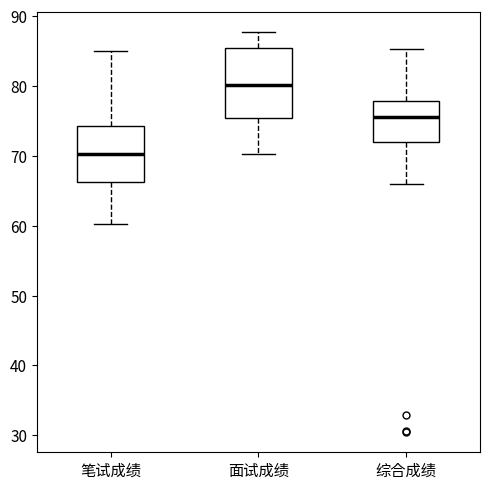

Which box is the tallest, from its lower edge to its upper edge?

面试成绩